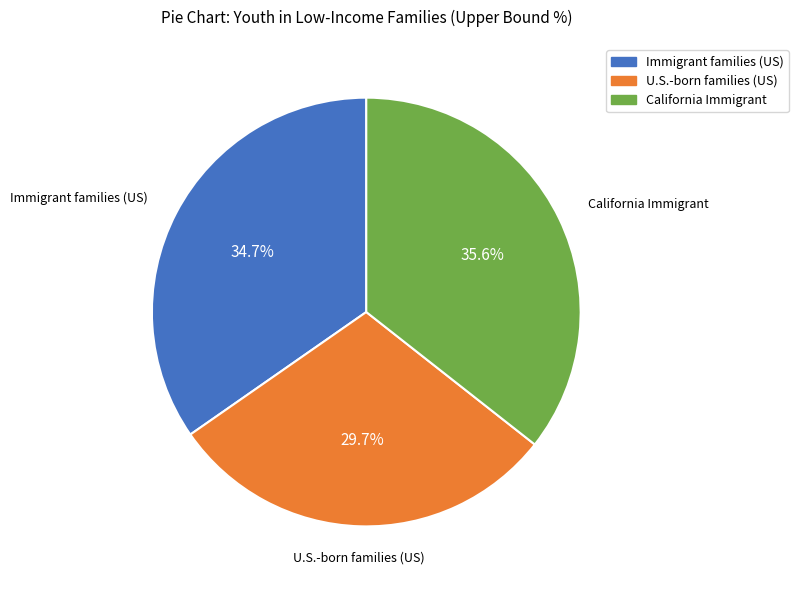

Is there any slice that represents more than half of the pie?

No